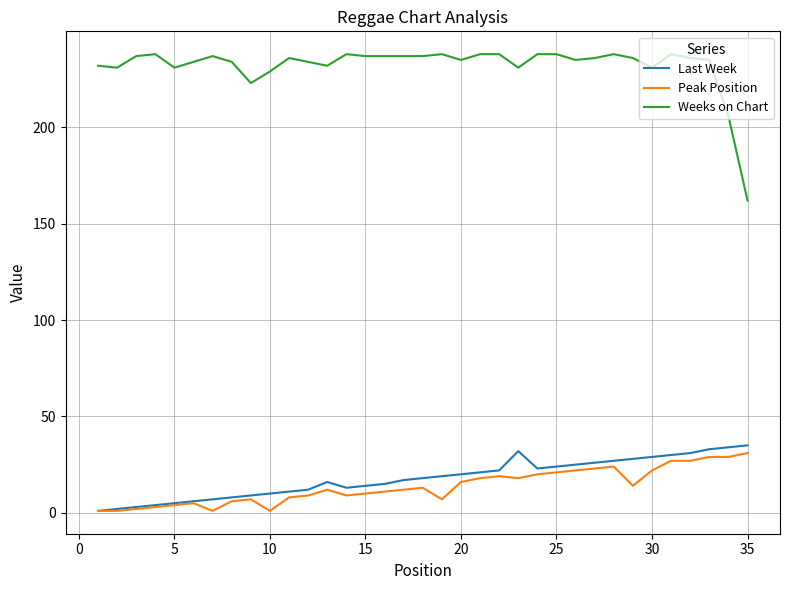

What is the sum of all Weeks on Chart values?

8123